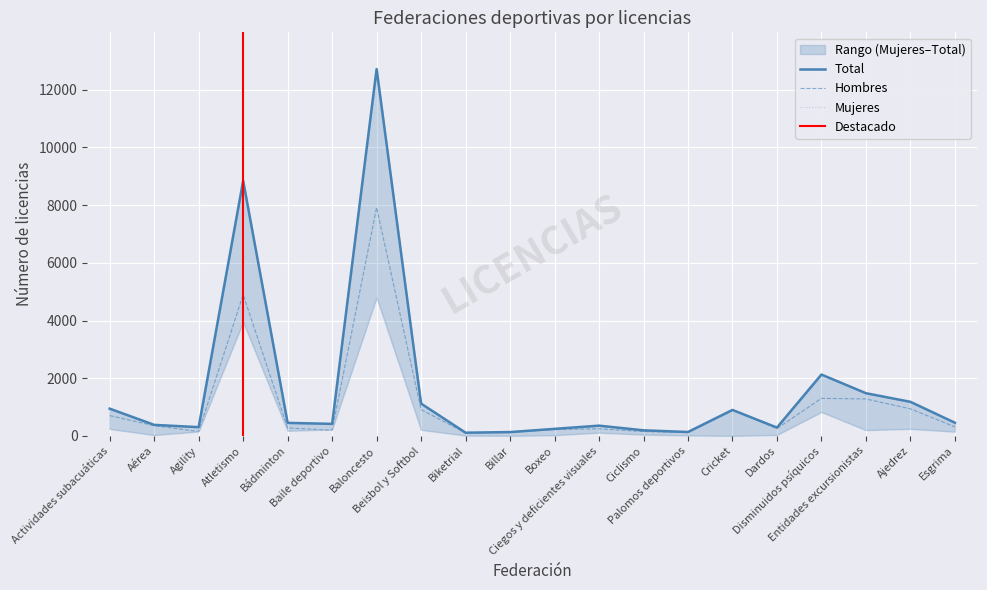

What is the value of the Hombres point at the 8th from the left?

910